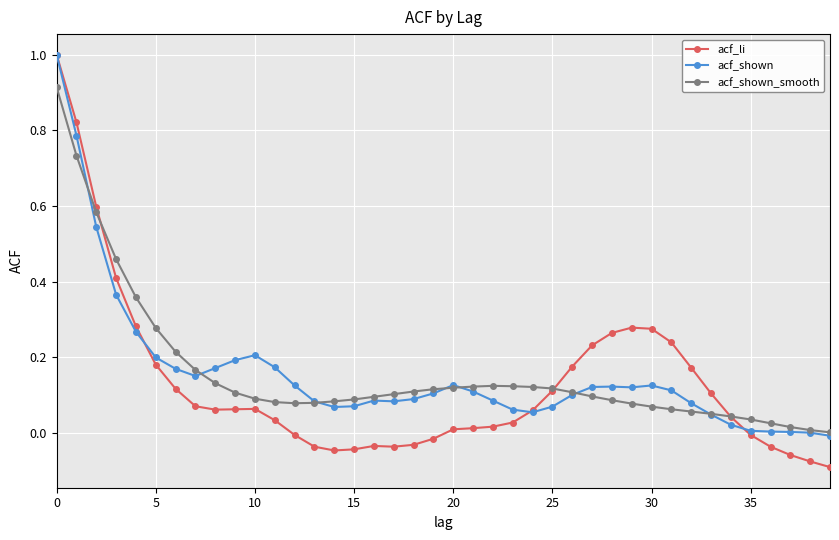

Which series has the widest spread of values?

acf_li